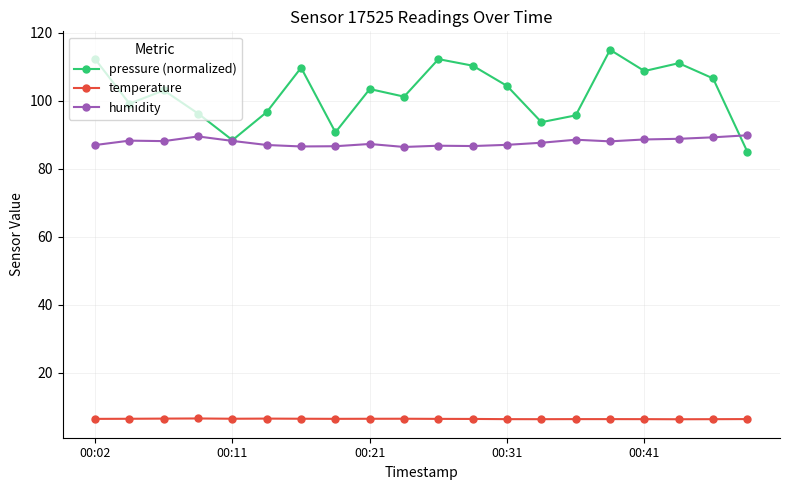

What is the value of the pressure (normalized) point at the 4th from the left?

96.2